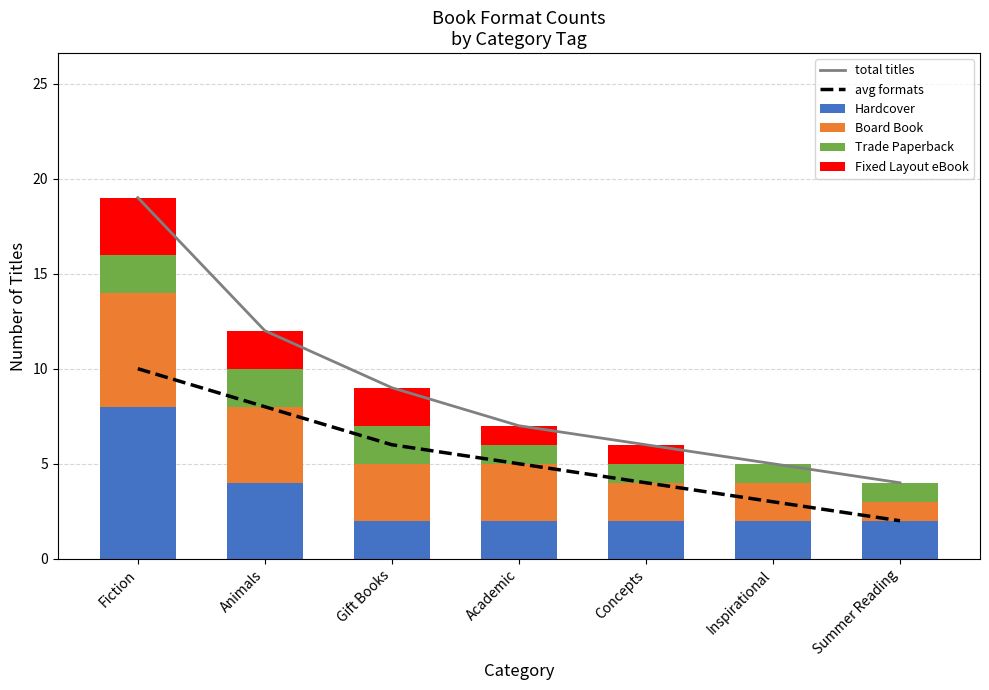

What position from the left is Animals?

2